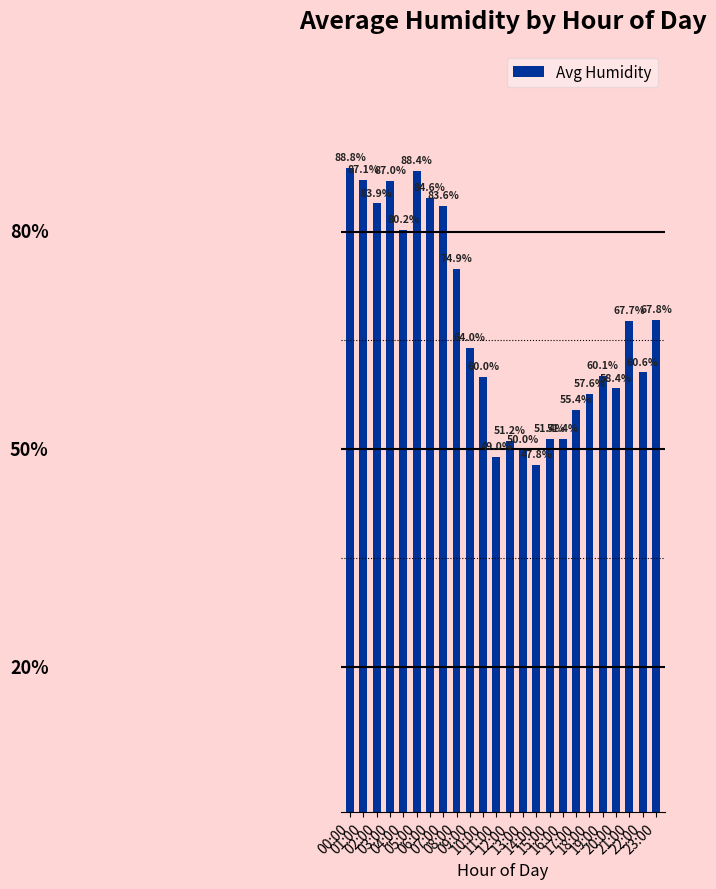

At which category does the chart reach its peak across all series?

00:00